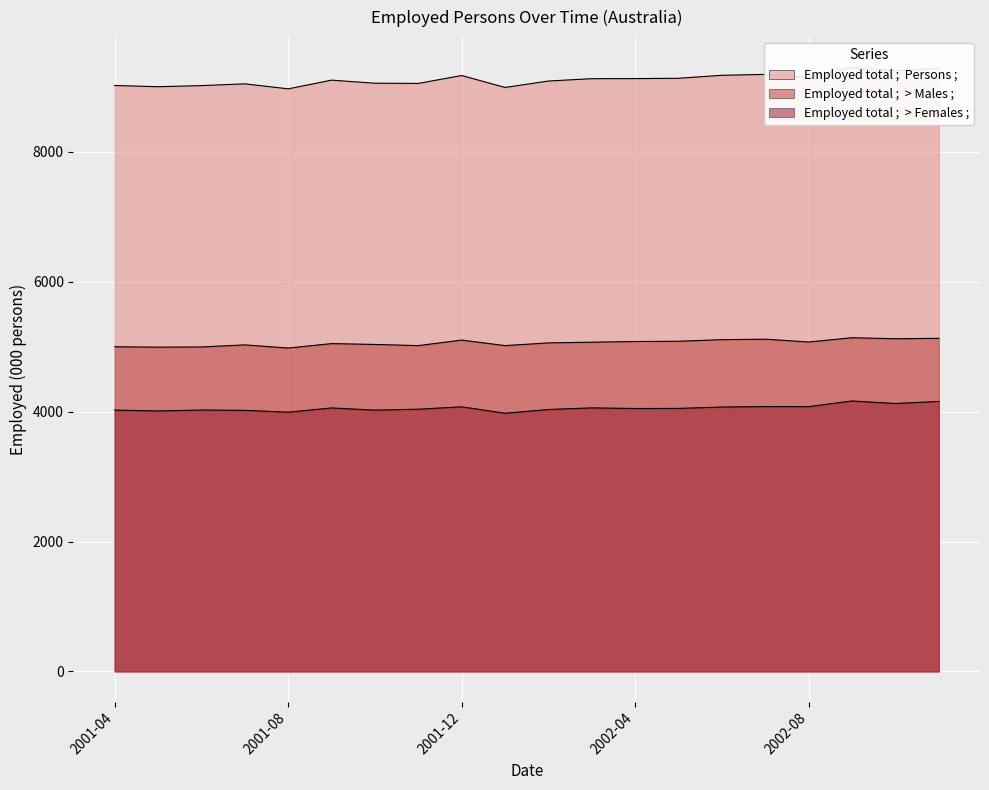

Reading left to right, list all the values displayed in this chart.

Employed total ;  Persons ;: 2001-04=9023.6	2001-05=9004.6	2001-06=9021.9	2001-07=9048.9	2001-08=8971.9	2001-09=9105.9	2001-10=9058.7	2001-11=9055.6	2001-12=9177.1	2002-01=8993.4	2002-02=9092.3	2002-03=9128.5	2002-04=9129.5	2002-05=9134.7	2002-06=9180.8	2002-07=9194.5	2002-08=9150.3	2002-09=9303.5	2002-10=9249.1	2002-11=9286.7
Employed total ;  > Males ;: 2001-04=4999.6	2001-05=4993.8	2001-06=4996.6	2001-07=5028.4	2001-08=4980.0	2001-09=5048.5	2001-10=5035.3	2001-11=5017.3	2001-12=5102.7	2002-01=5017.3	2002-02=5059.2	2002-03=5070.1	2002-04=5080.8	2002-05=5084.5	2002-06=5109.2	2002-07=5116.4	2002-08=5072.8	2002-09=5139.0	2002-10=5123.2	2002-11=5129.3
Employed total ;  > Females ;: 2001-04=4024.1	2001-05=4010.8	2001-06=4025.3	2001-07=4020.5	2001-08=3991.9	2001-09=4057.5	2001-10=4023.3	2001-11=4038.3	2001-12=4074.4	2002-01=3976.1	2002-02=4033.1	2002-03=4058.5	2002-04=4048.8	2002-05=4050.2	2002-06=4071.6	2002-07=4078.2	2002-08=4077.5	2002-09=4164.5	2002-10=4125.9	2002-11=4157.4